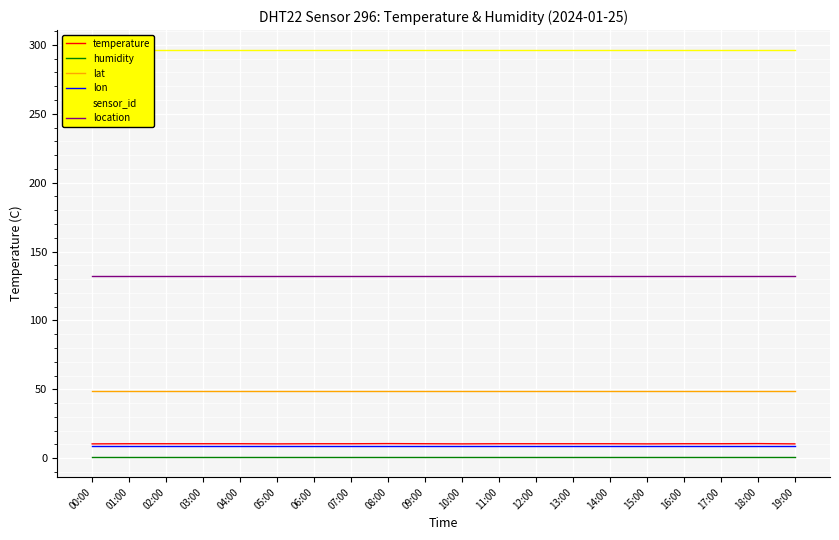

Is it true that lon equals 9.2 at 05:00?

True